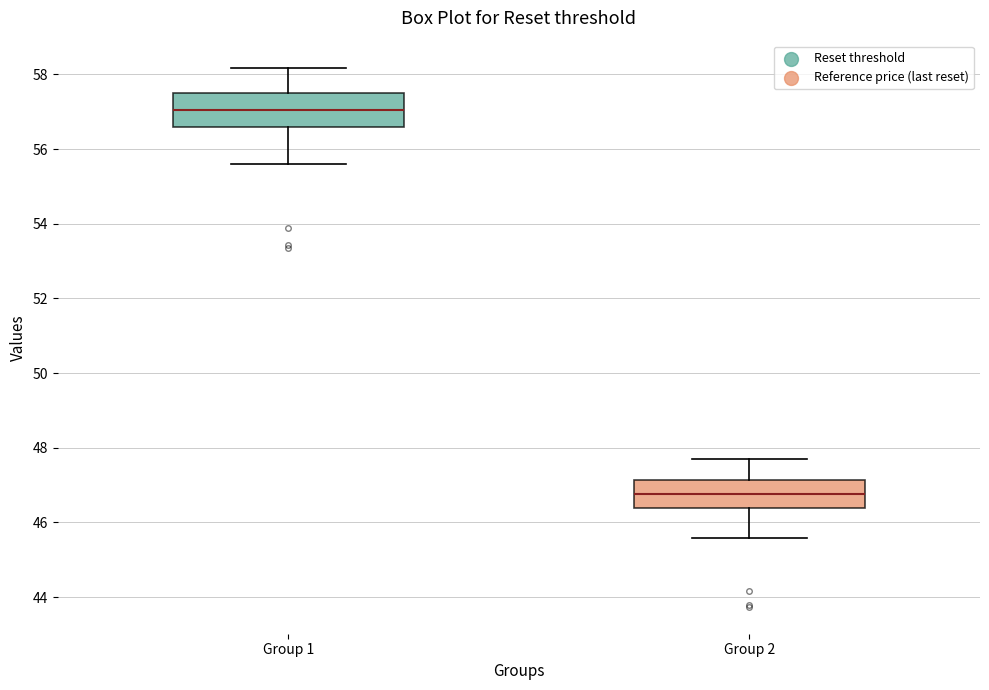

Which box's median line is the highest?

Group 1